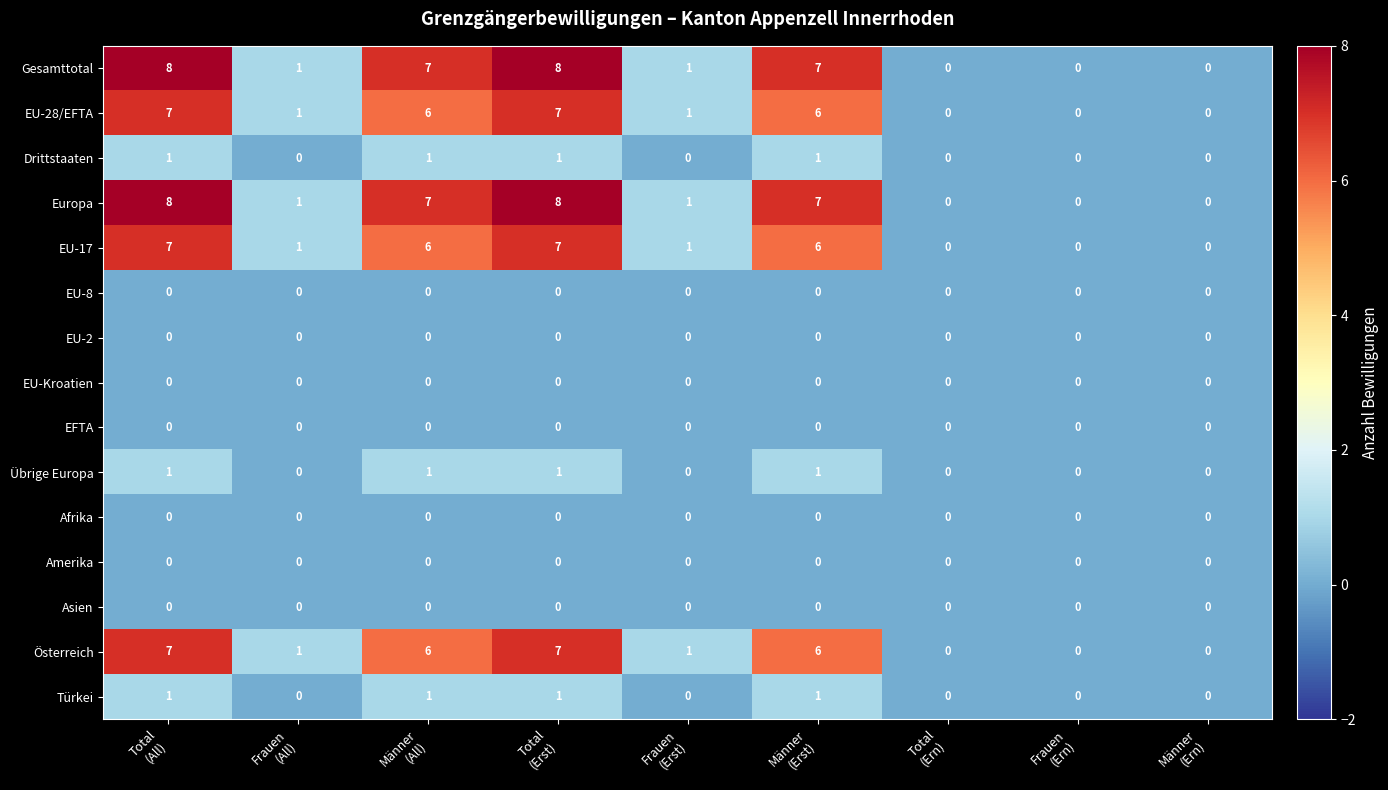

What is the greatest value displayed?

8